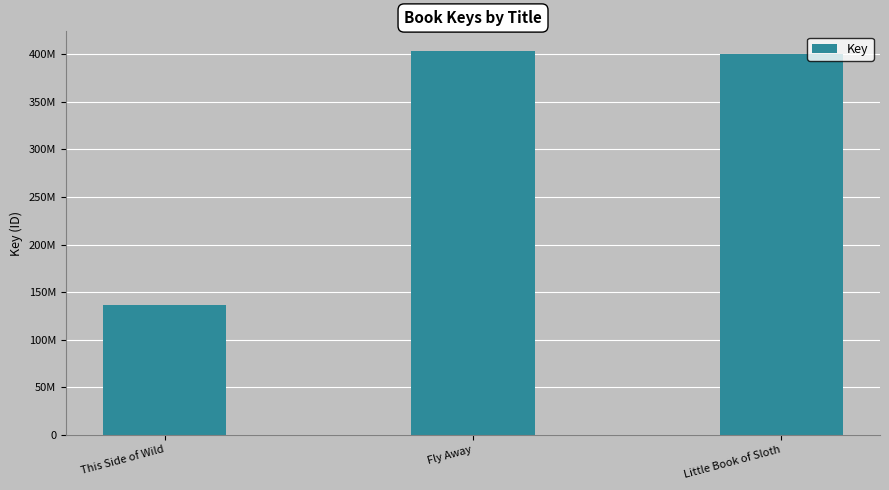

Reading right to left, what are all the values shown in this chart?

400094893	403910348	136319527